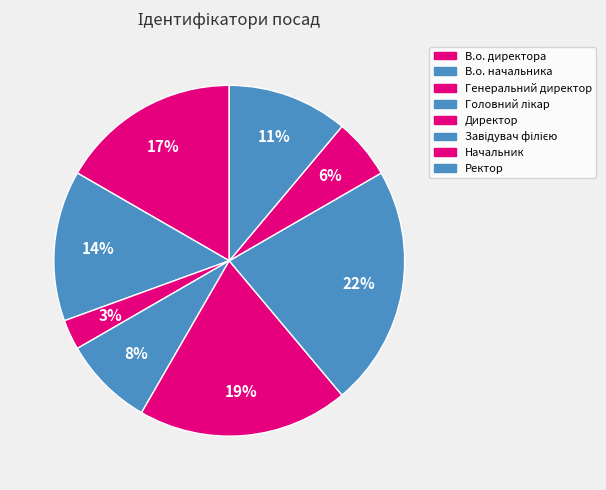

What is the smallest slice in the pie chart?

Генеральний директор